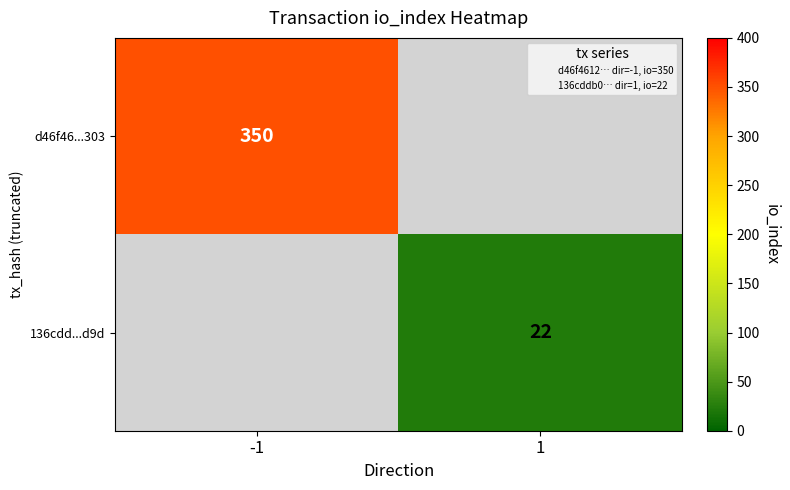

Count the number of categories in the chart.

2